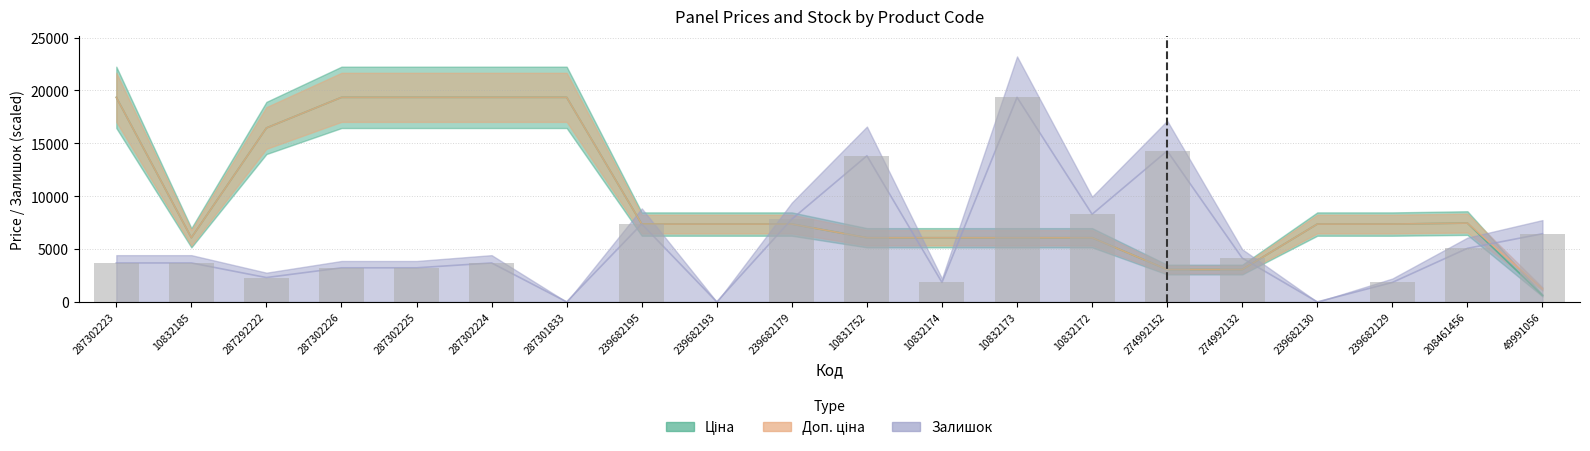

What is the maximum value shown in the chart?

19343.1